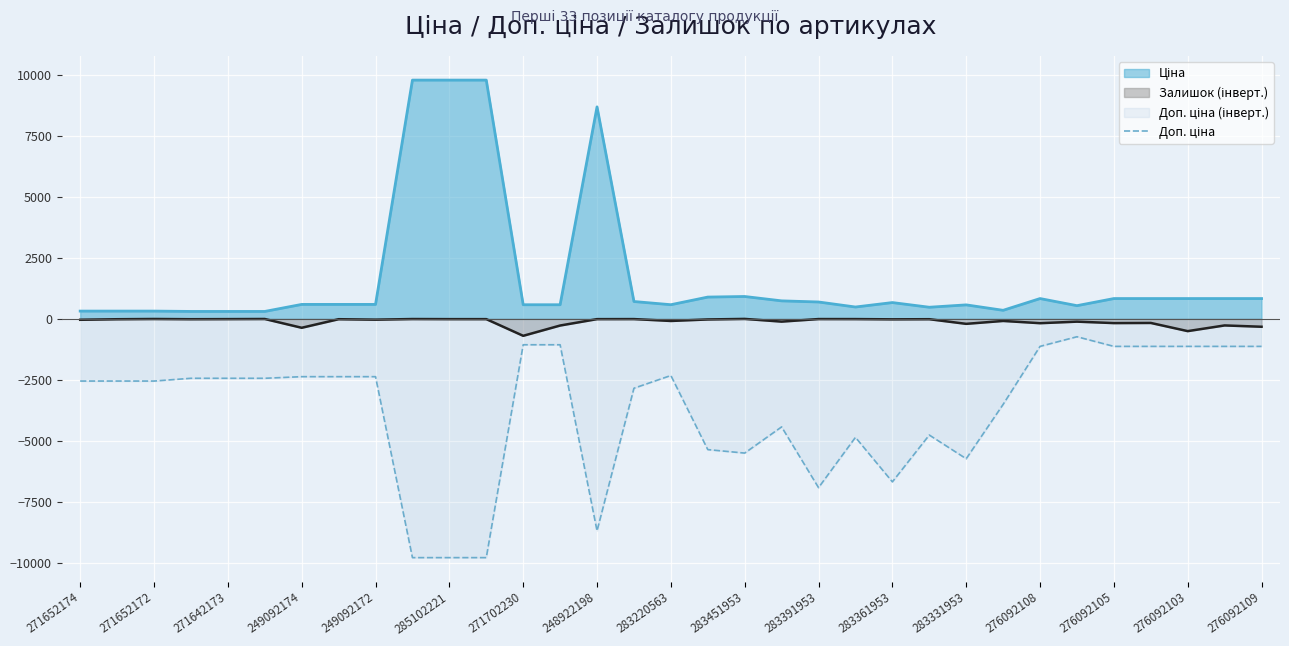

What is the maximum value shown in the chart?

9775.5